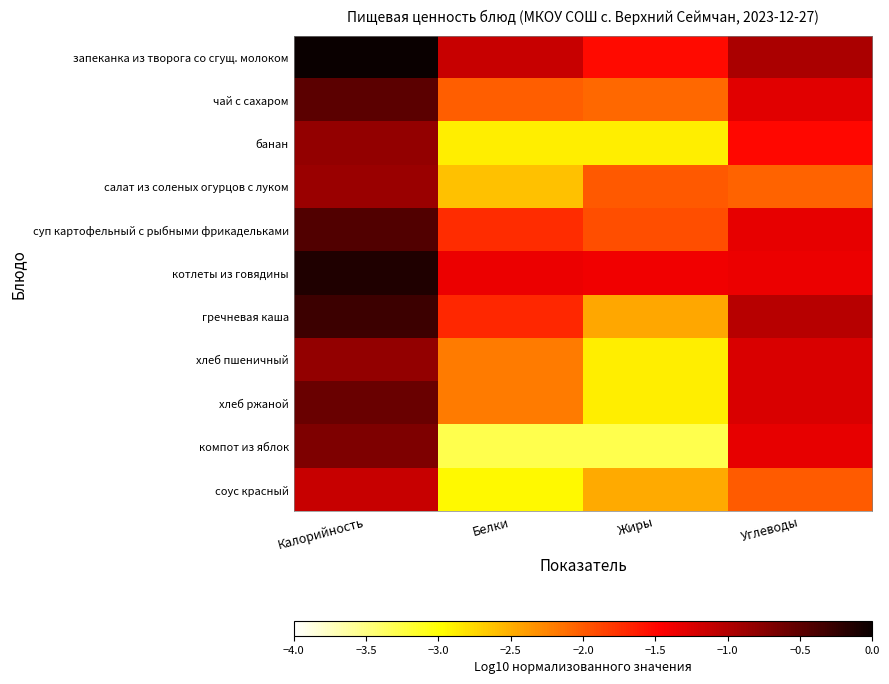

Rank the series at Белки from highest to lowest value.

запеканка из творога со сгущ. молоком, котлеты из говядины, гречневая каша, суп картофельный с рыбными фрикадельками, чай с сахаром, хлеб пшеничный, хлеб ржаной, салат из соленых огурцов с луком, банан, соус красный, компот из яблок